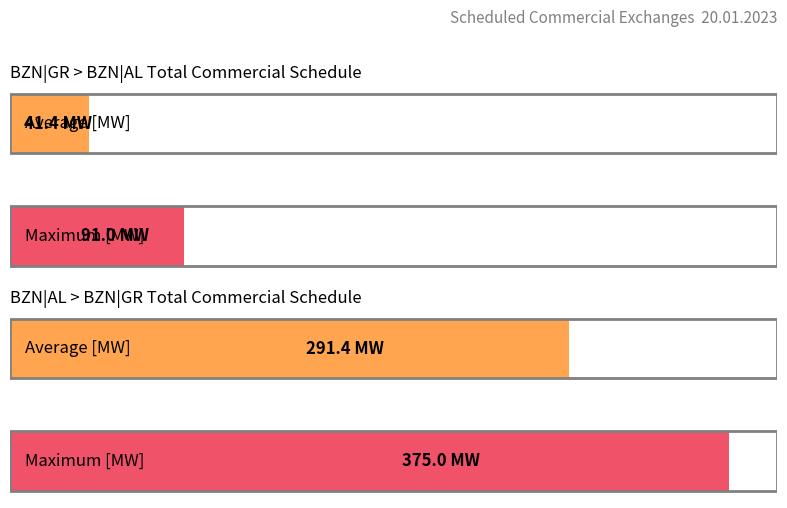

The BZN|AL > BZN|GR Total [MW] series shows 61 at 12:00-13:00. True or false?

False